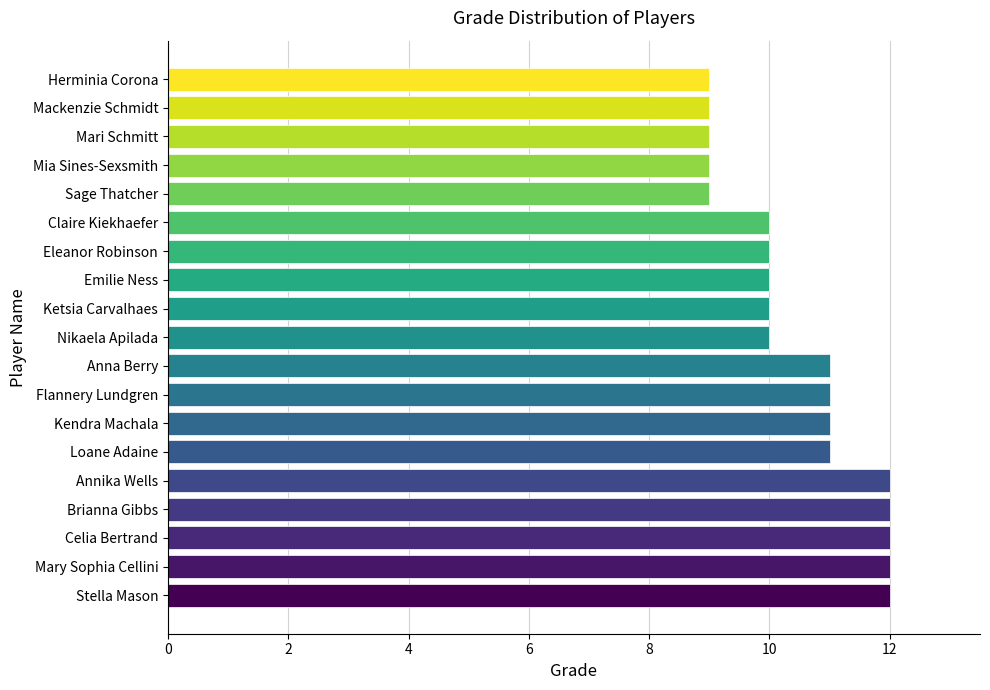

Approximately how many times larger is the value at Emilie Ness compared to Annika Wells?

0.8